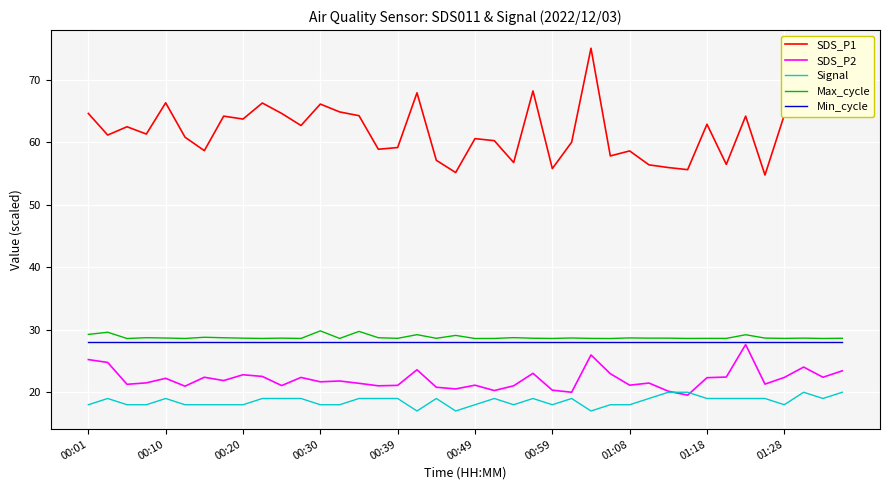

True or false: Signal and Max_cycle cross at least once.

False